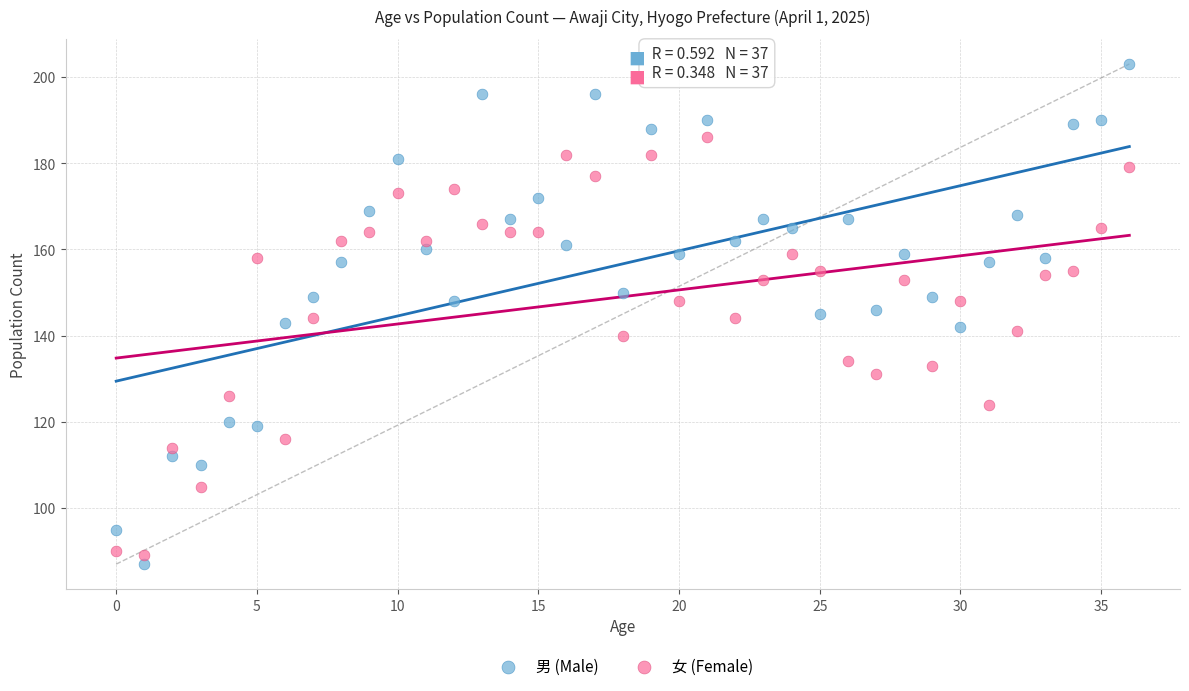

What are all the series names shown in the legend?

男 (Male), 女 (Female)